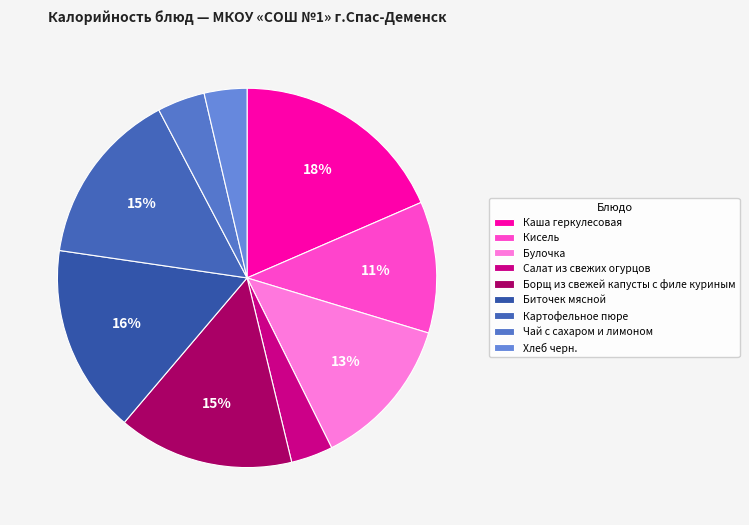

Is it true that Борщ из свежей капусты с филе куриным is 7% of the pie?

False